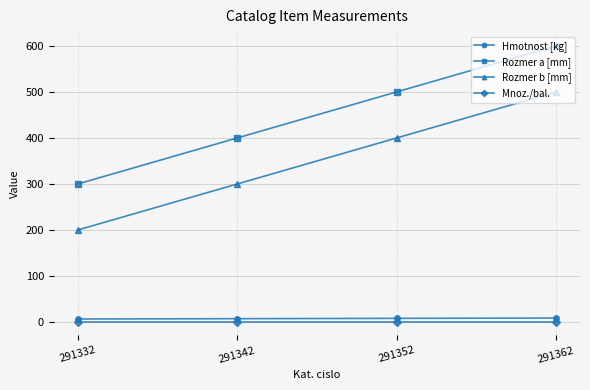

True or false: Mnoz./bal. has more than 2 points higher than both neighbors.

False